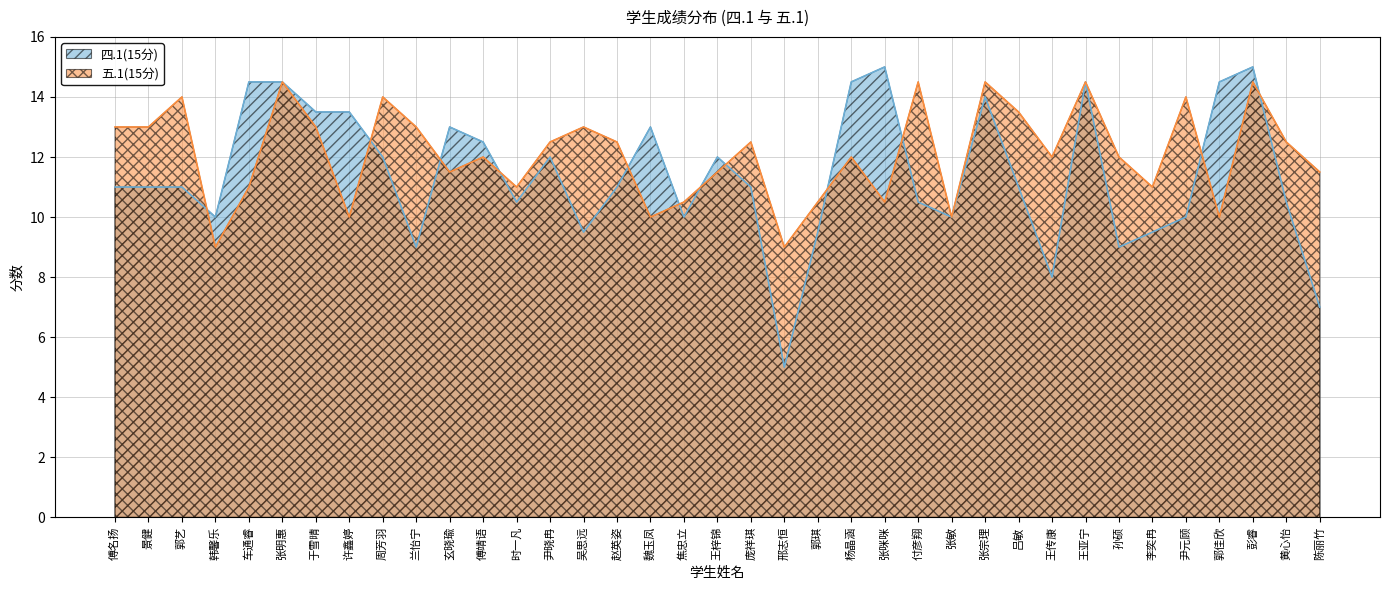

The 五.1(15分) series shows 11.5 at 玄晓瑜. True or false?

True